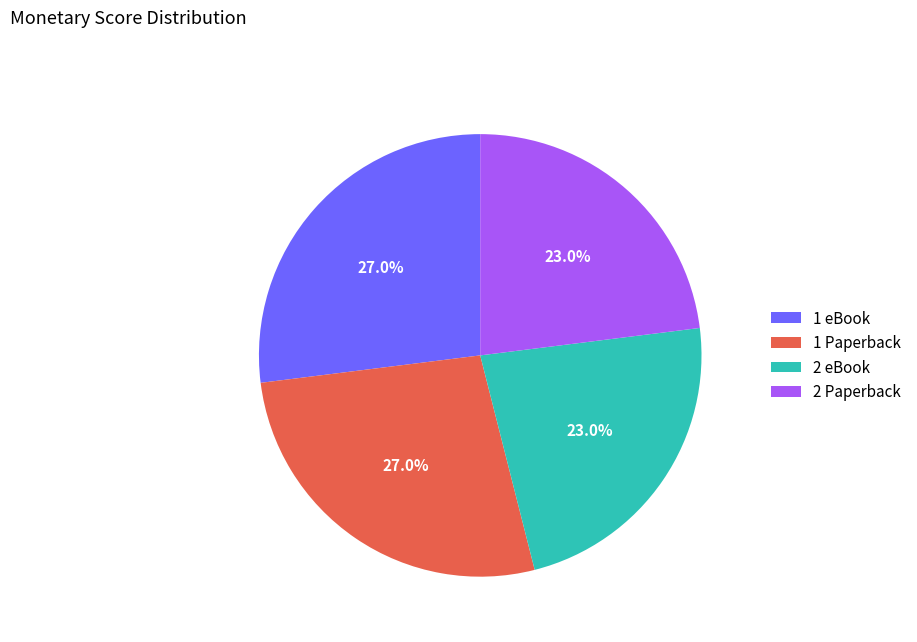

Does 1 eBook account for over 50% of the chart?

No